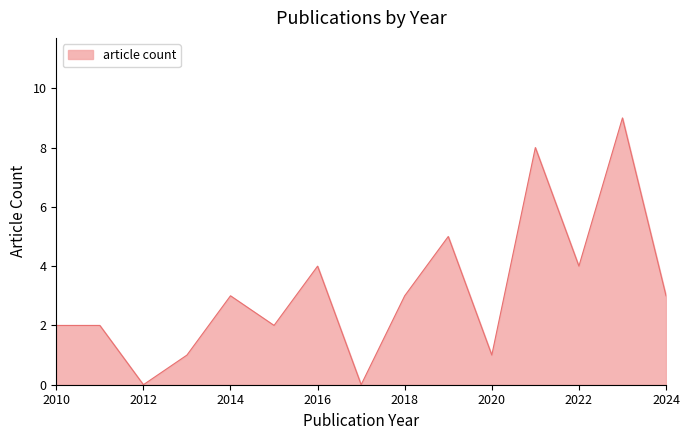

What is the greatest value displayed?

9